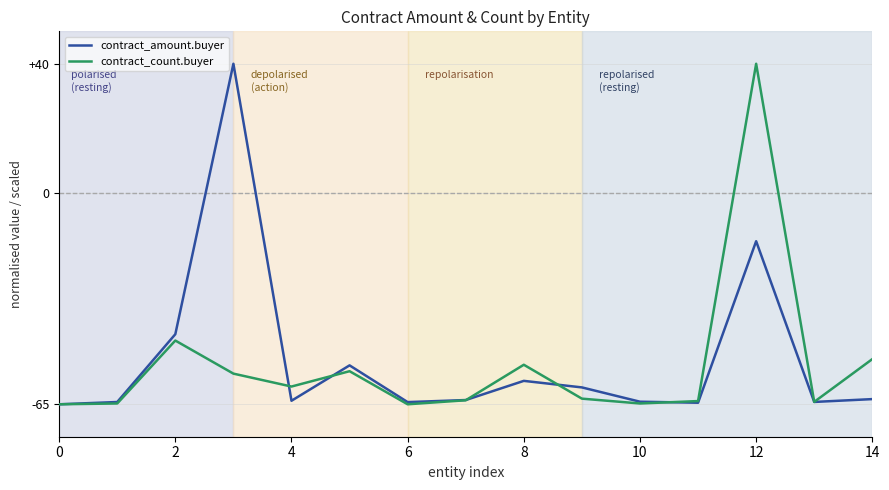

What is the minimum value for contract_amount.buyer?

-65.0